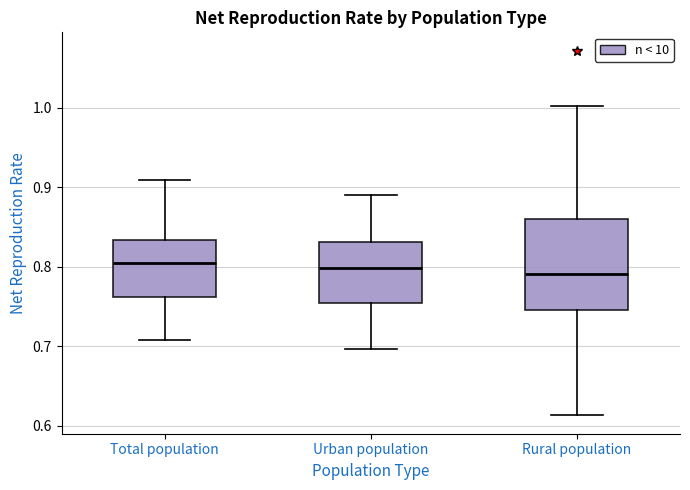

Which box is the tallest, from its lower edge to its upper edge?

Rural population